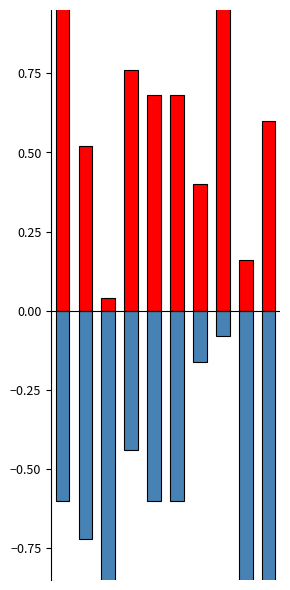

Reading left to right, list all the values displayed in this chart.

Score 1: 1.0	0.5	0.0	0.8	0.7	0.7	0.4	1.0	0.2	0.6
Score 2: -0.6	-0.7	-1.0	-0.4	-0.6	-0.6	-0.2	-0.1	-1.0	-1.0